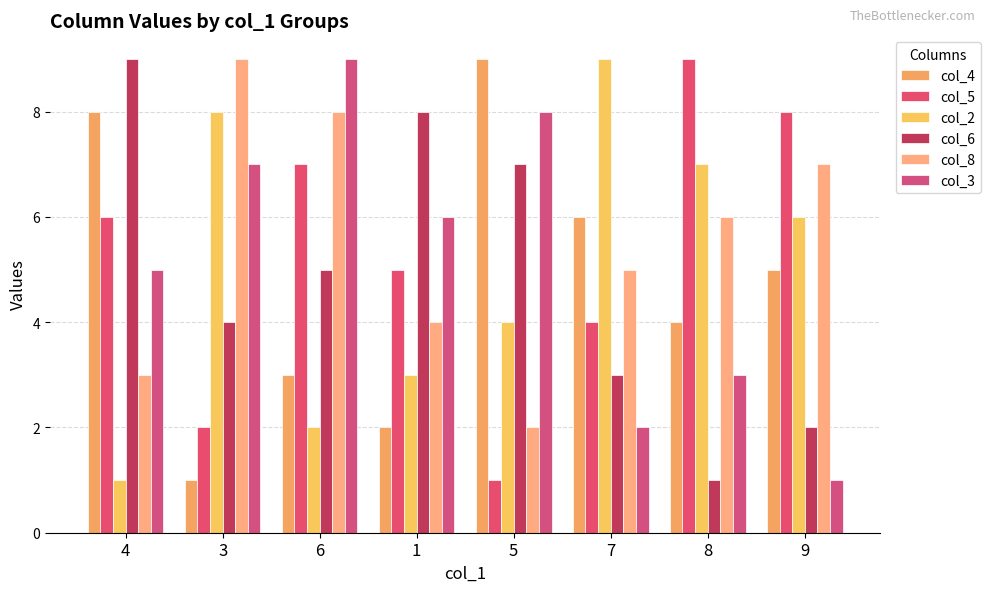

Count the number of categories in the chart.

8